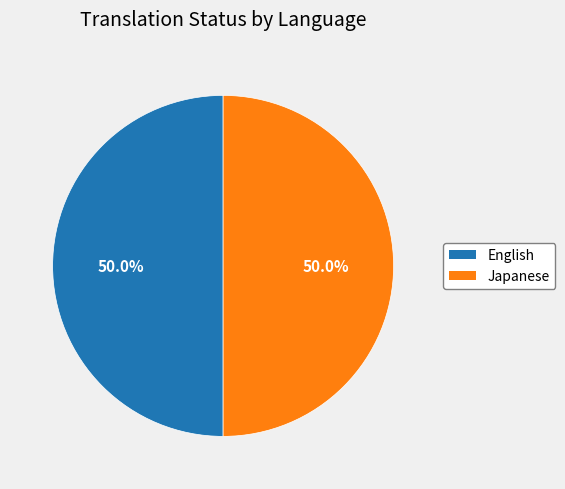

How many slices are in this pie chart?

2